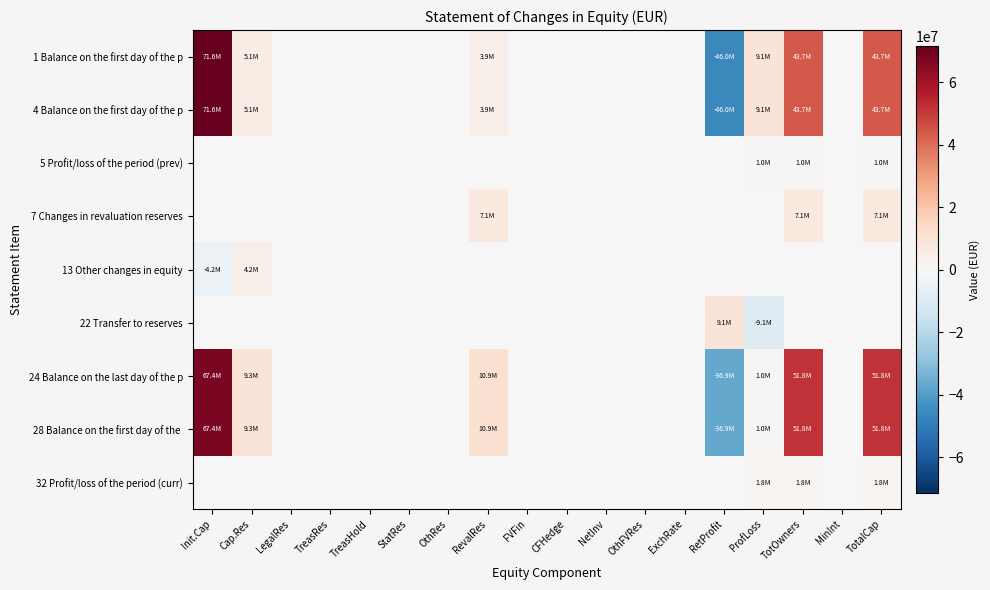

Between TreasRes and StatRes, which is larger?

TreasRes